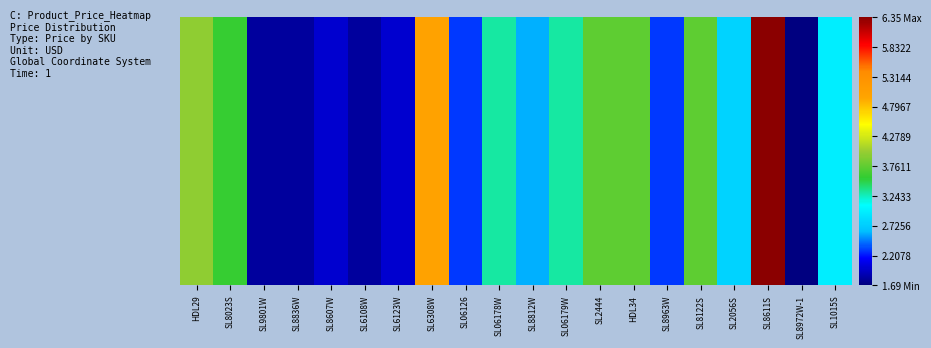

List the labels in order of value, largest first.

SL8611S, SL6308W, HDL29, SL2444, HDL34, SL8122S, SL8023S, SL06178W, SL06179W, SL1015S, SL2056S, SL8812W, SL06126, SL8963W, SL8607W, SL6123W, SL9801W, SL8836W, SL6108W, SL8972W-1